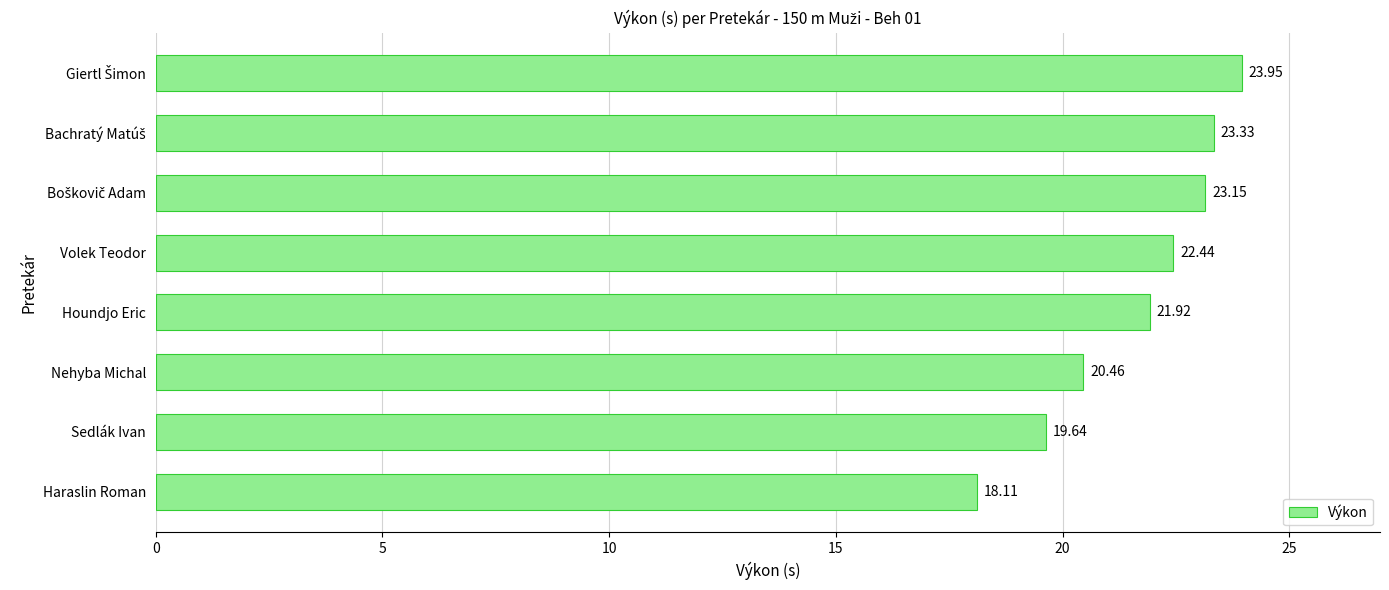

What is the change in value from Nehyba Michal to Houndjo Eric?

+1.5